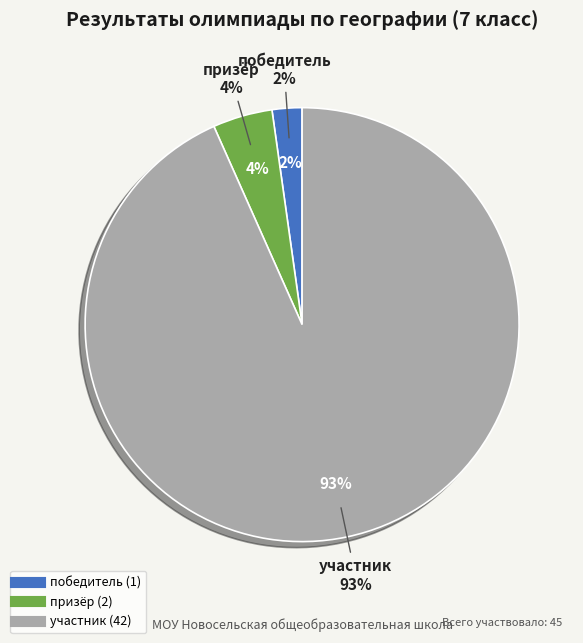

To the nearest percent, what is the average slice percentage?

33%